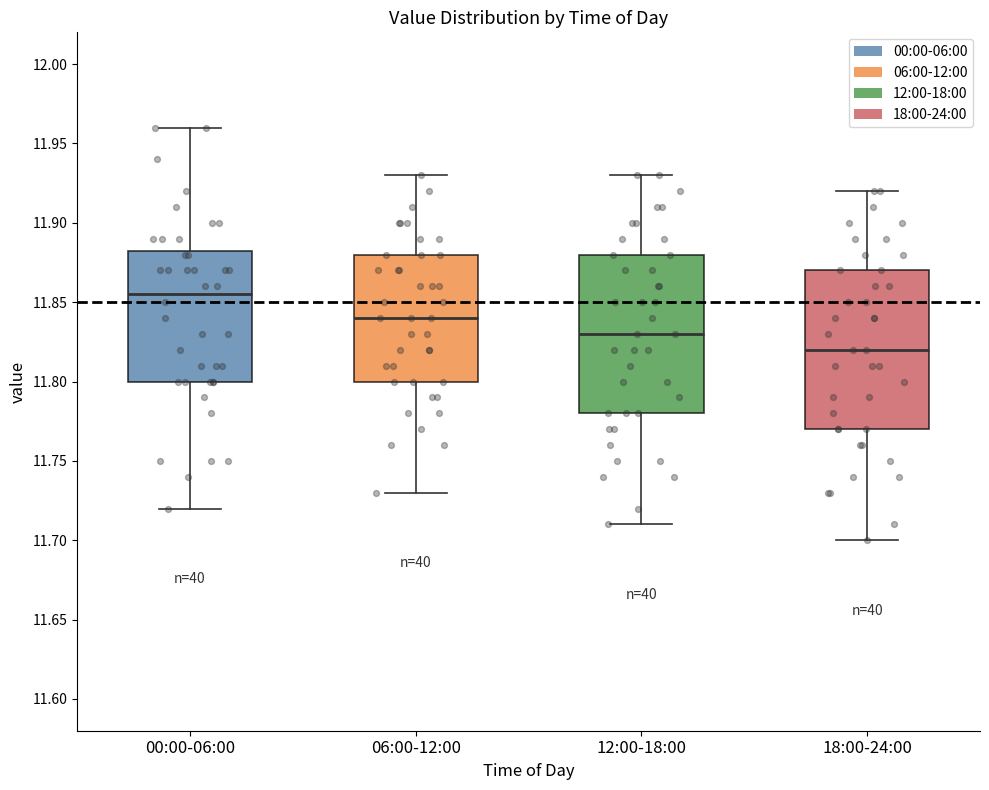

Where is the upper edge of the box for 00:00-06:00 on the y-axis? The values are not printed on the chart, so give them approximately, as read against the axis.

11.885